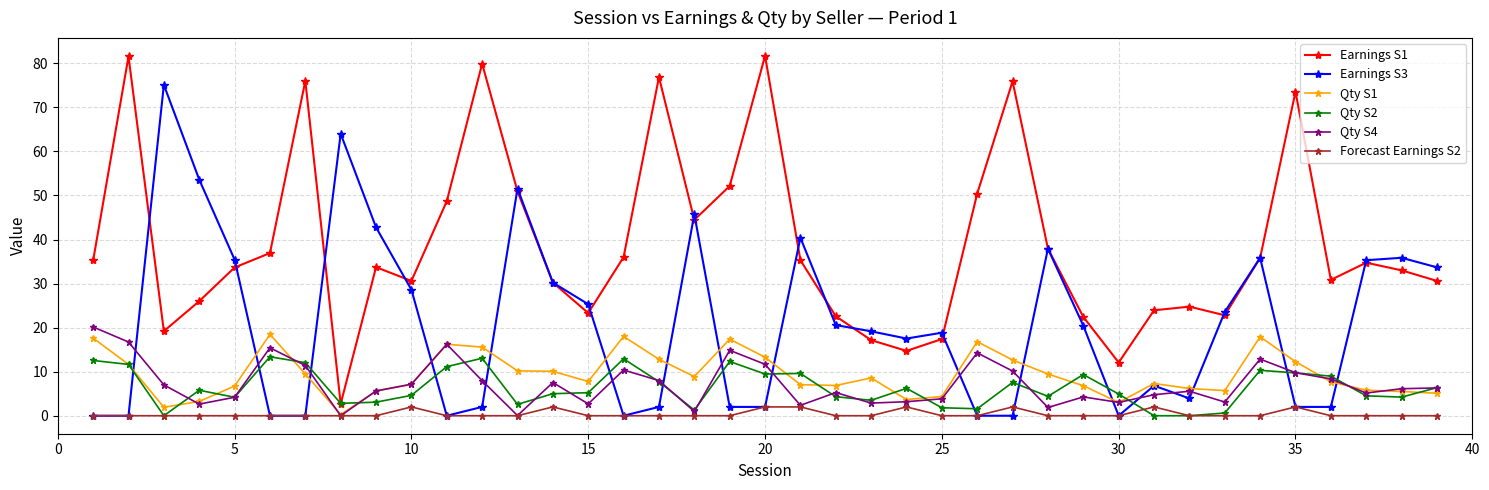

What is the maximum value shown in the chart?

81.7